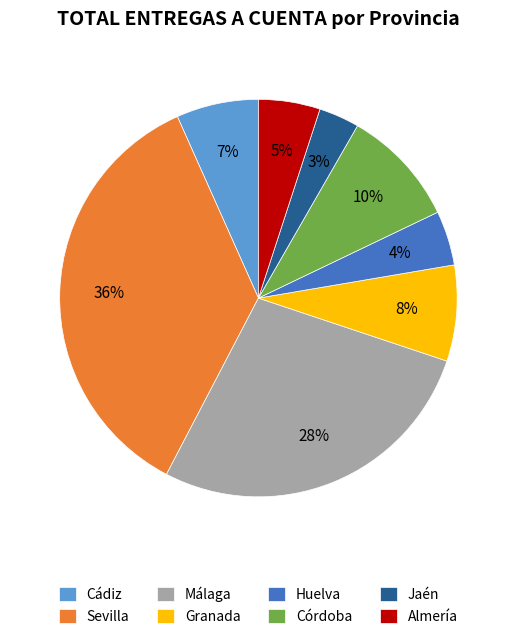

Between Sevilla and Jaén, which is larger?

Sevilla